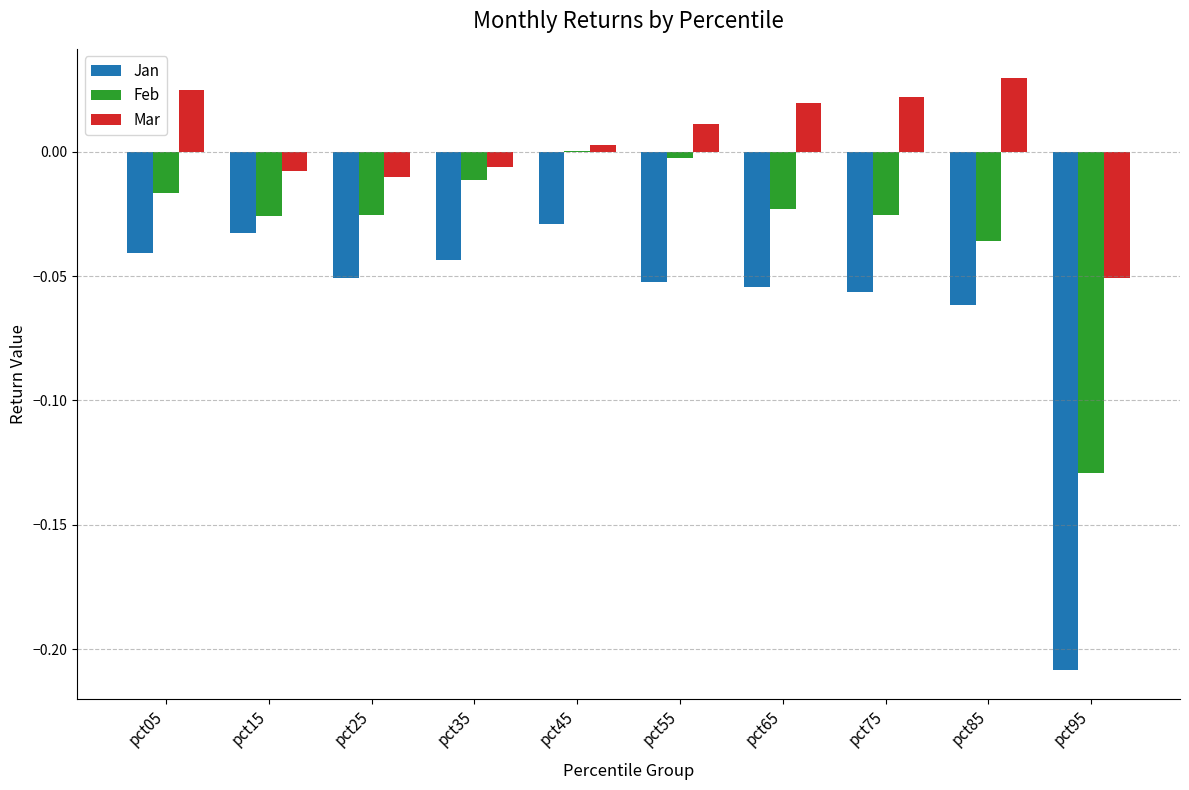

The Feb series shows -0.0 at pct55. True or false?

True